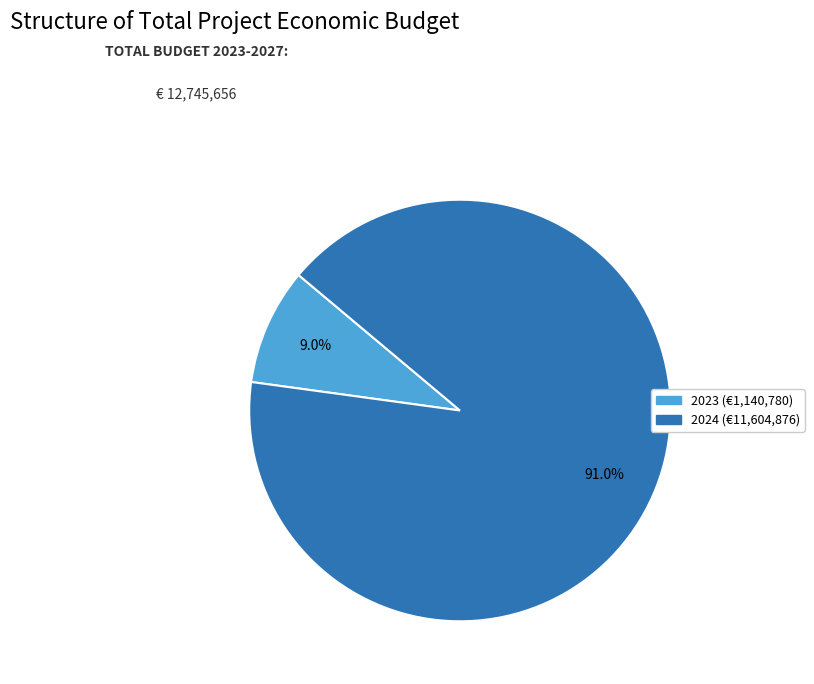

Is there any slice that represents more than half of the pie?

Yes